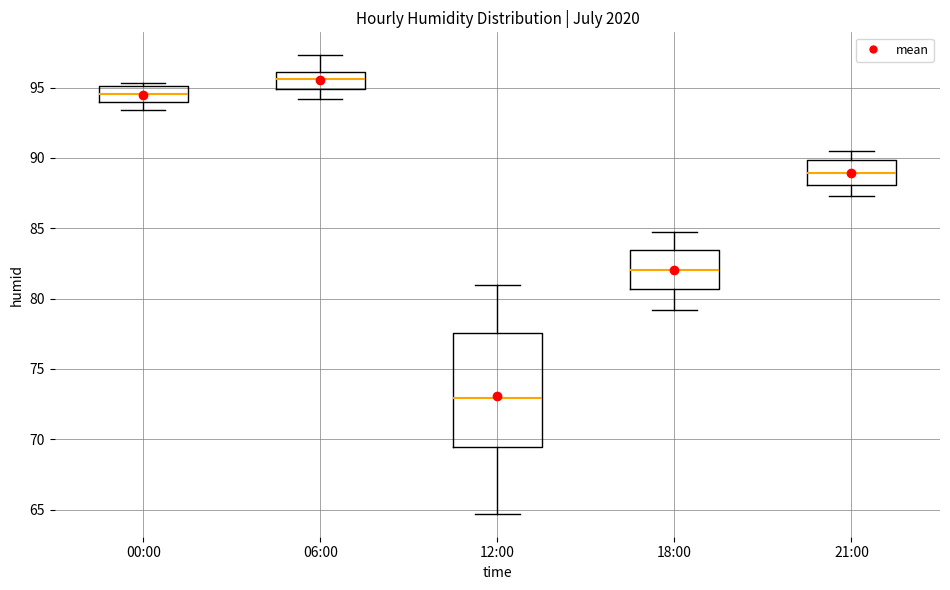

Comparing the boxes themselves (not the whiskers), which one is the tallest?

12:00